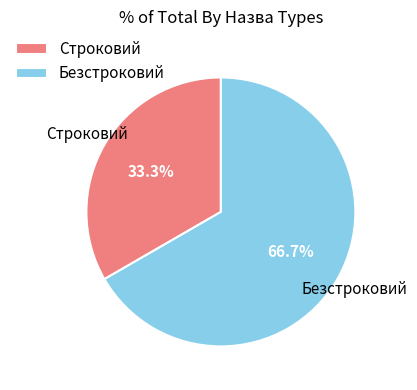

To the nearest percent, what is the difference between the largest and smallest slice percentages?

33%